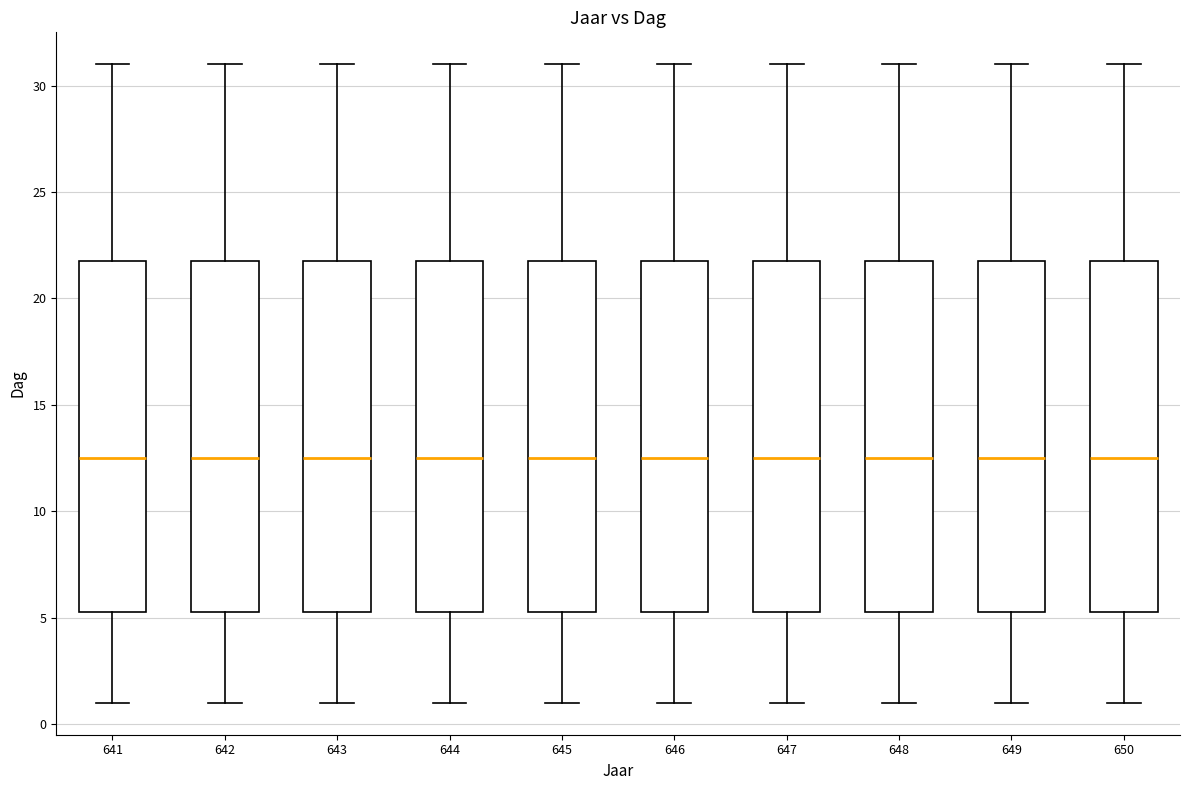

Reading left to right, read every box against the y-axis: the position of its median line, the range the box covers, and the ends of its whiskers. The values are not printed on the chart, so give them approximately, as read against the axis.

641: median 12.5, box 5.5 to 22.0, whiskers 1.0 to 31.0
642: median 12.5, box 5.5 to 22.0, whiskers 1.0 to 31.0
643: median 12.5, box 5.5 to 22.0, whiskers 1.0 to 31.0
644: median 12.5, box 5.5 to 22.0, whiskers 1.0 to 31.0
645: median 12.5, box 5.5 to 22.0, whiskers 1.0 to 31.0
646: median 12.5, box 5.5 to 22.0, whiskers 1.0 to 31.0
647: median 12.5, box 5.5 to 22.0, whiskers 1.0 to 31.0
648: median 12.5, box 5.5 to 22.0, whiskers 1.0 to 31.0
649: median 12.5, box 5.5 to 22.0, whiskers 1.0 to 31.0
650: median 12.5, box 5.5 to 22.0, whiskers 1.0 to 31.0